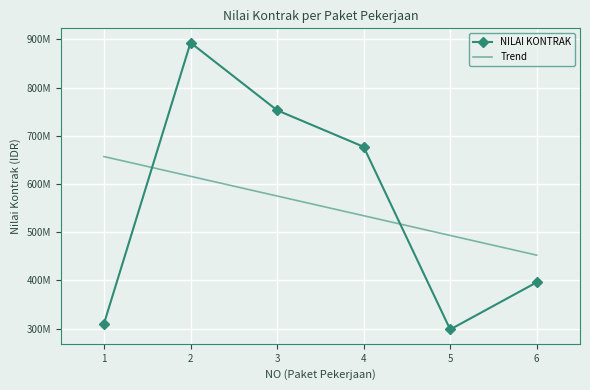

At which category does the data reach its first local peak?

2